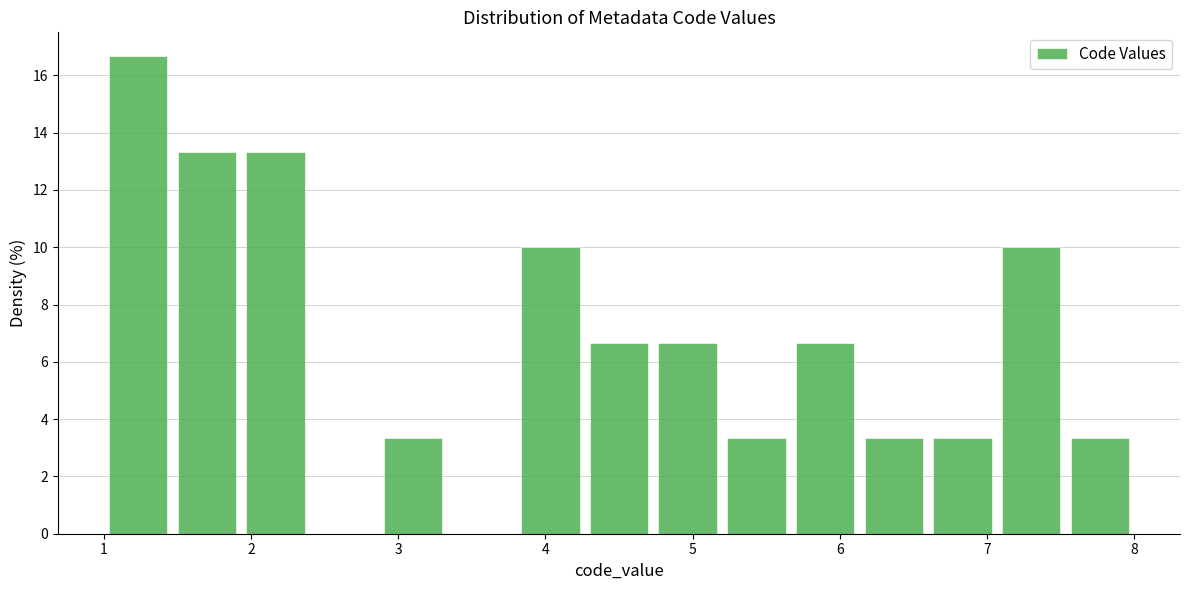

Reading left to right, list every bar in this chart as the range it spans on the x-axis followed by its height. Neither the bar edges nor the heights are printed on the chart, so give them approximately, as read against the axes.

1.0 to 1.5: 16.6
1.5 to 1.9: 13.4
1.9 to 2.4: 13.4
2.4 to 2.9: 0
2.9 to 3.3: 3.4
3.3 to 3.8: 0
3.8 to 4.3: 10.0
4.3 to 4.7: 6.6
4.7 to 5.2: 6.6
5.2 to 5.7: 3.4
5.7 to 6.1: 6.6
6.1 to 6.6: 3.4
6.6 to 7.1: 3.4
7.1 to 7.5: 10.0
7.5 to 8.0: 3.4